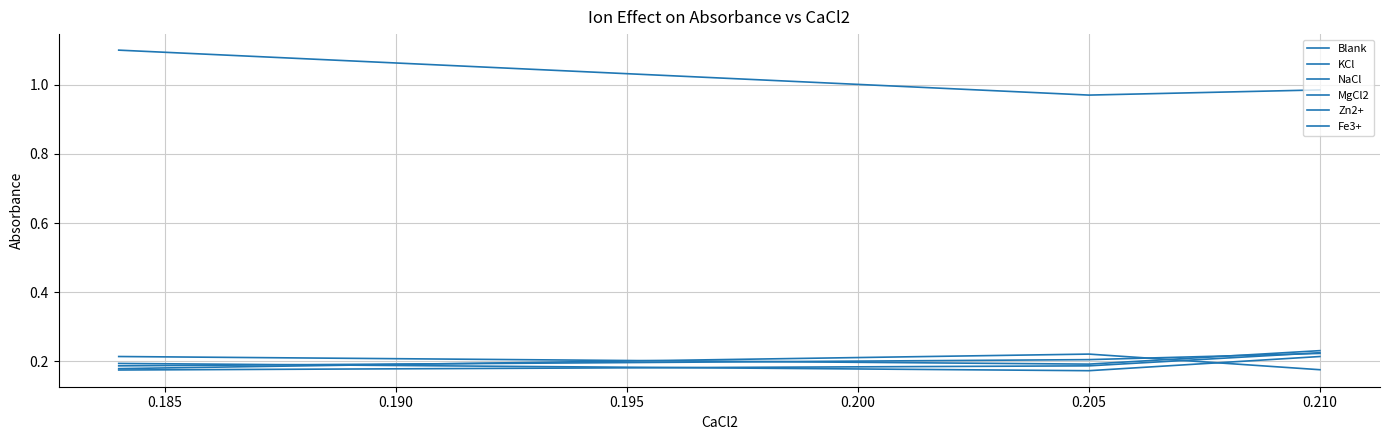

Which series has the widest spread of values?

KCl